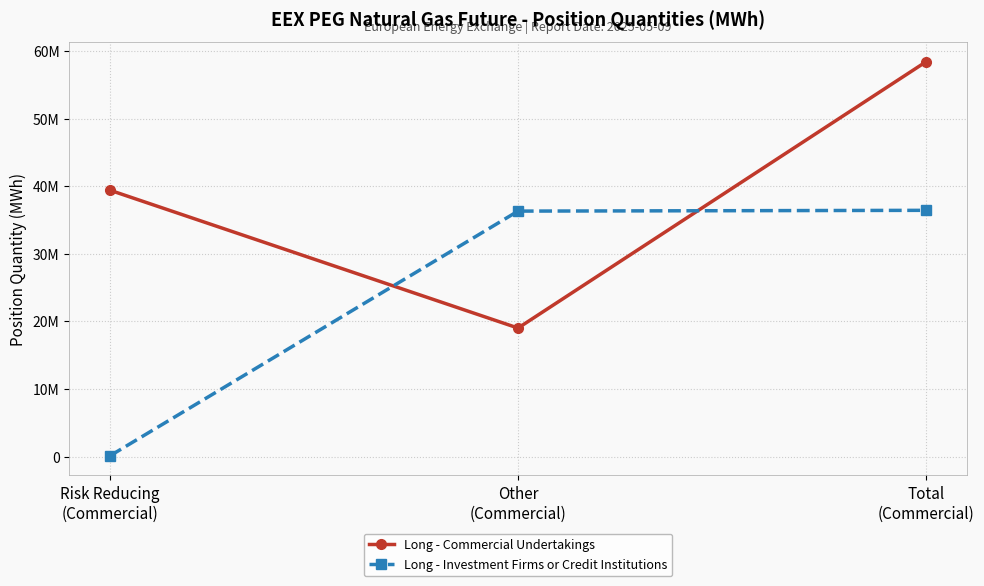

What is the minimum value shown in the chart?

113952